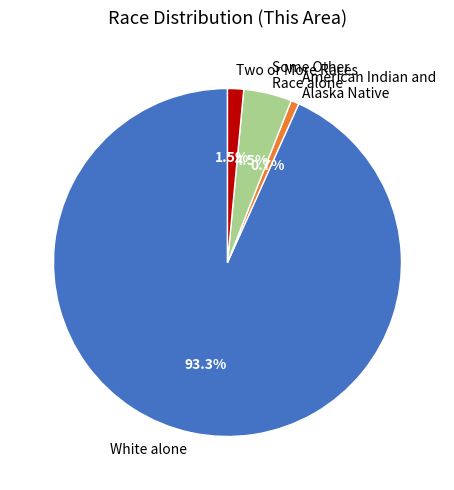

Does any single category account for the majority?

Yes